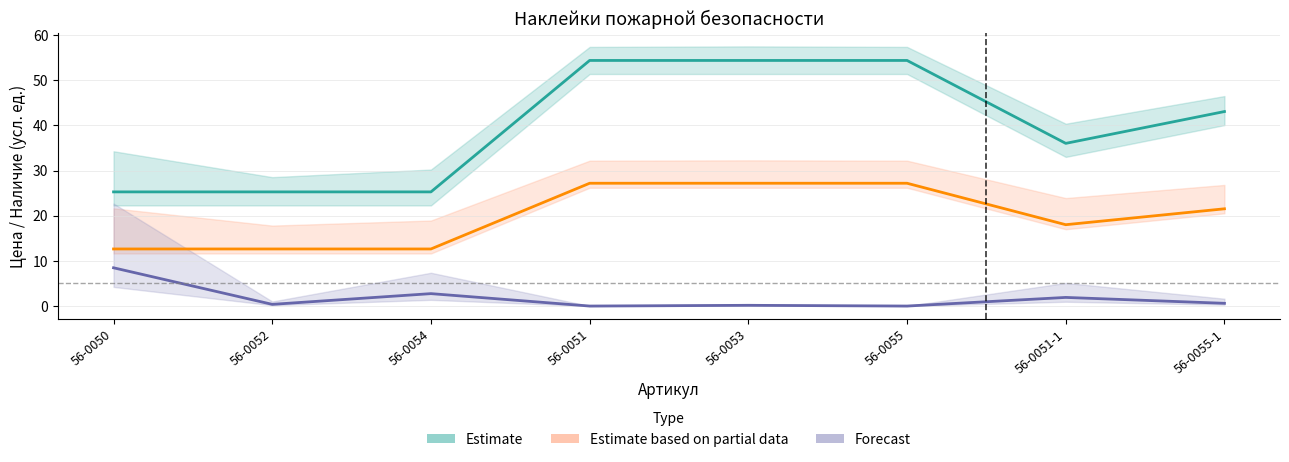

What is the average value of the Estimate series?

39.8